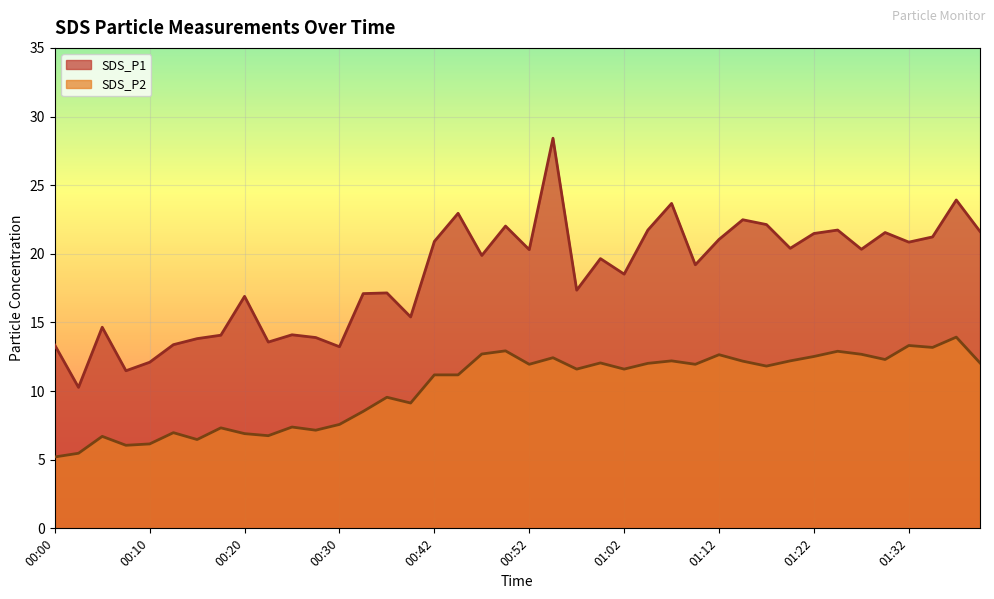

True or false: SDS_P2 and SDS_P1 intersect in this chart.

False